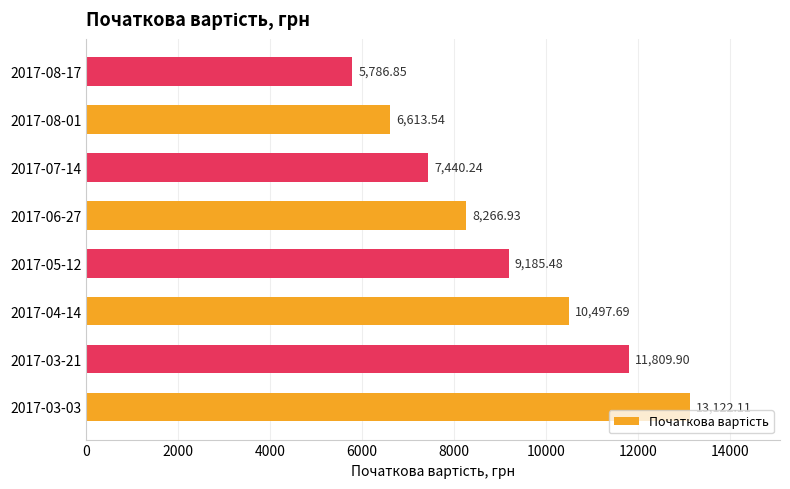

What is the sum of the values at 2017-06-27 and 2017-03-21?

20076.8